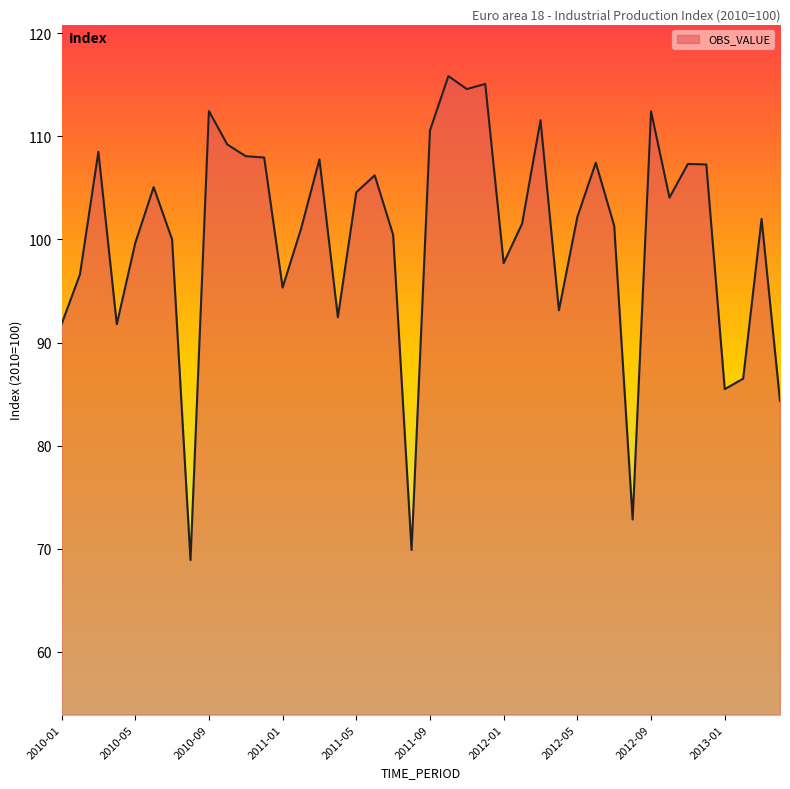

What is the smallest value displayed?

68.9